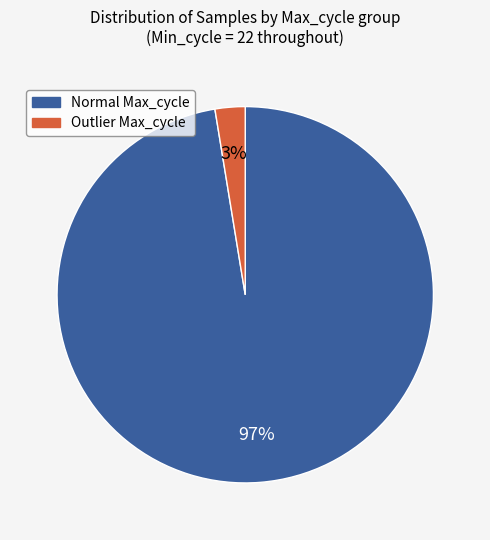

To the nearest percent, what is the average slice percentage?

50%